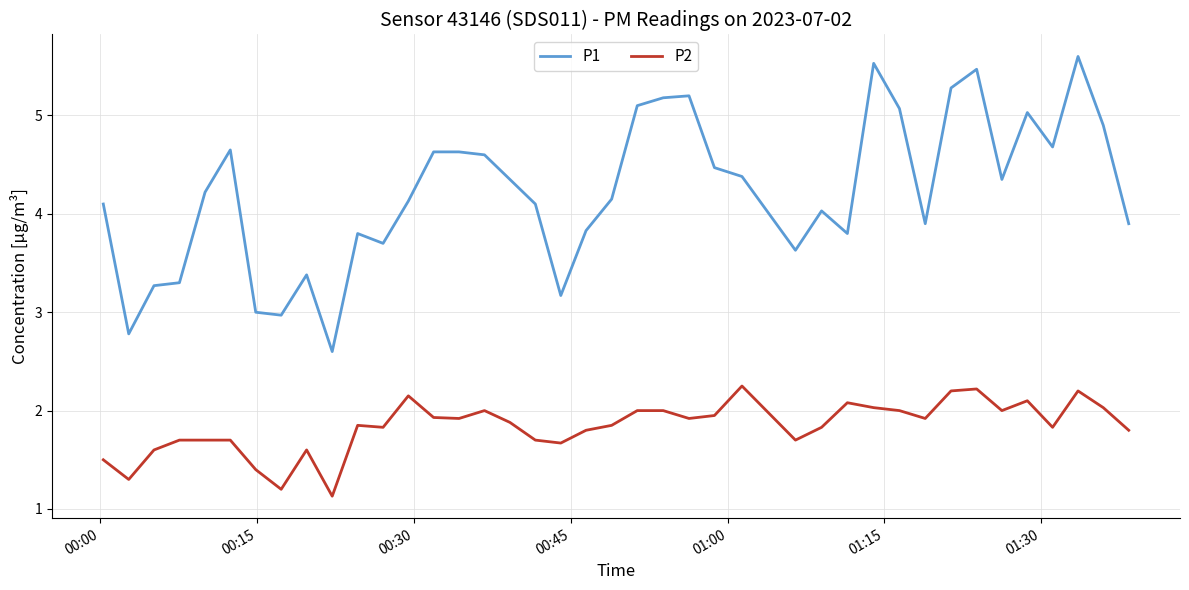

What is the maximum value for P1?

5.6